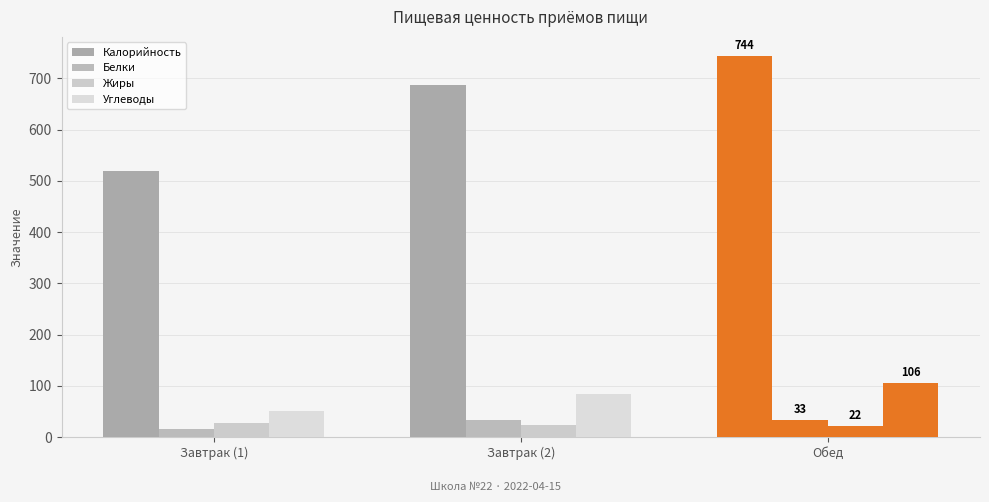

What is the approximate value of Жиры at Завтрак (1)?

27.8